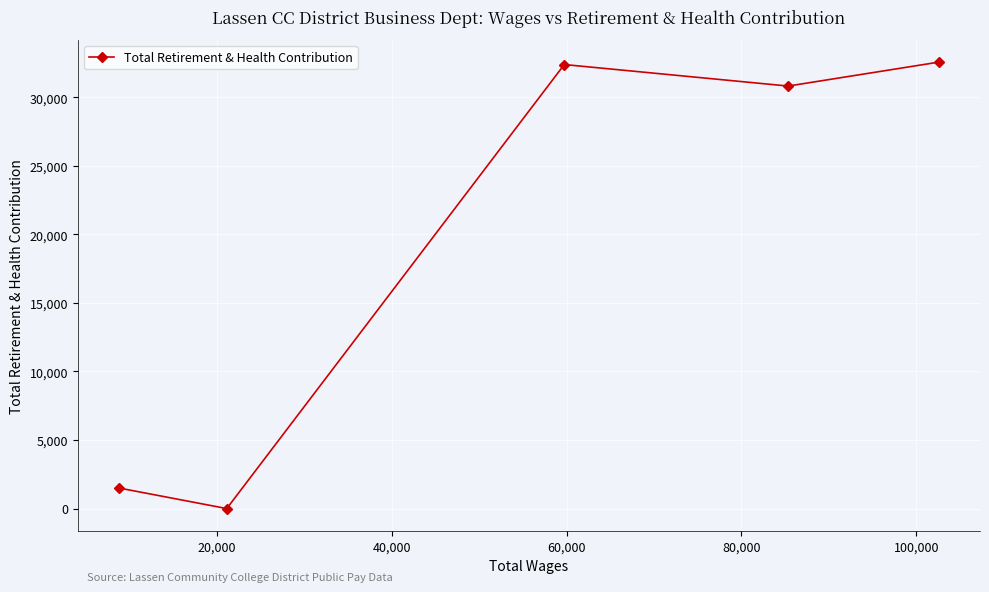

How many lines are shown in the chart?

1